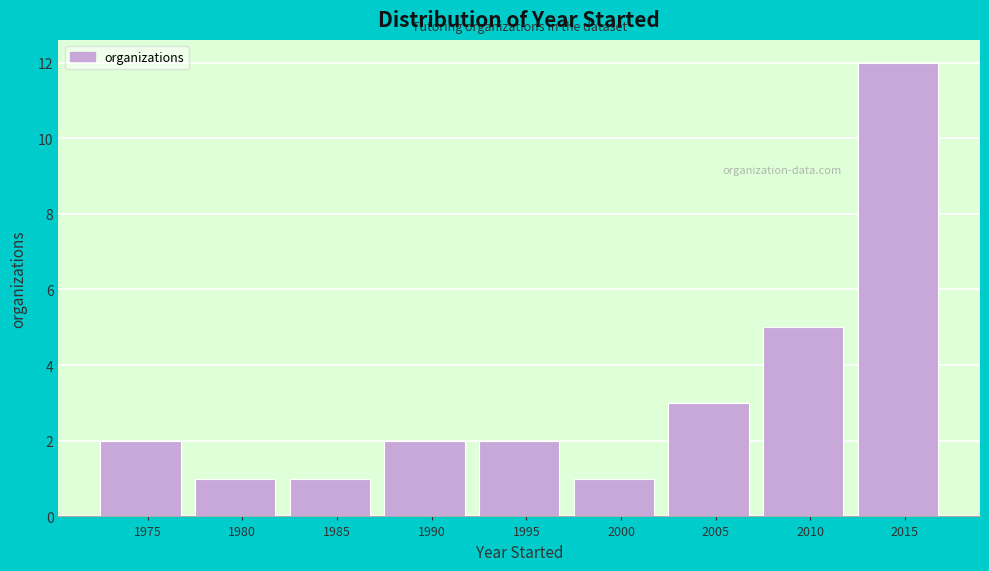

Reading right to left, transcribe all the data shown in this chart.

2015=12	2010=5	2005=3	2000=1	1995=2	1990=2	1985=1	1980=1	1975=2